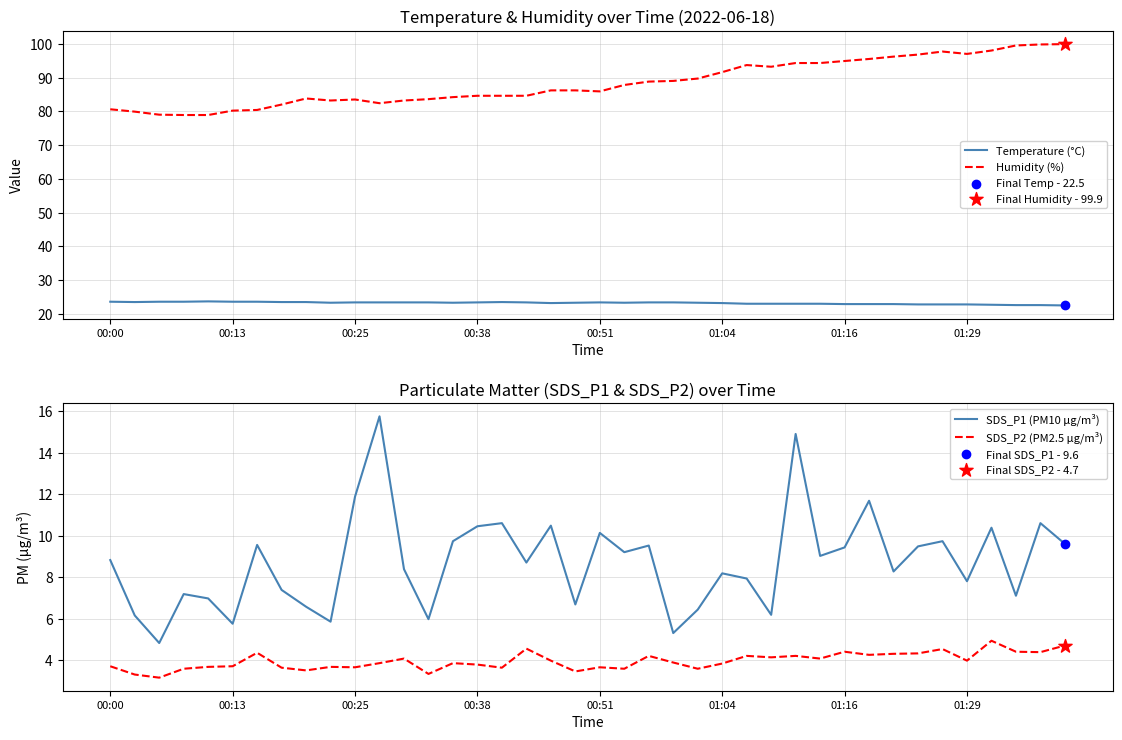

Is the value of SDS_P2 (PM2.5 µg/m³) at 12 greater than the value of SDS_P1 (PM10 µg/m³) at 00:00?

No